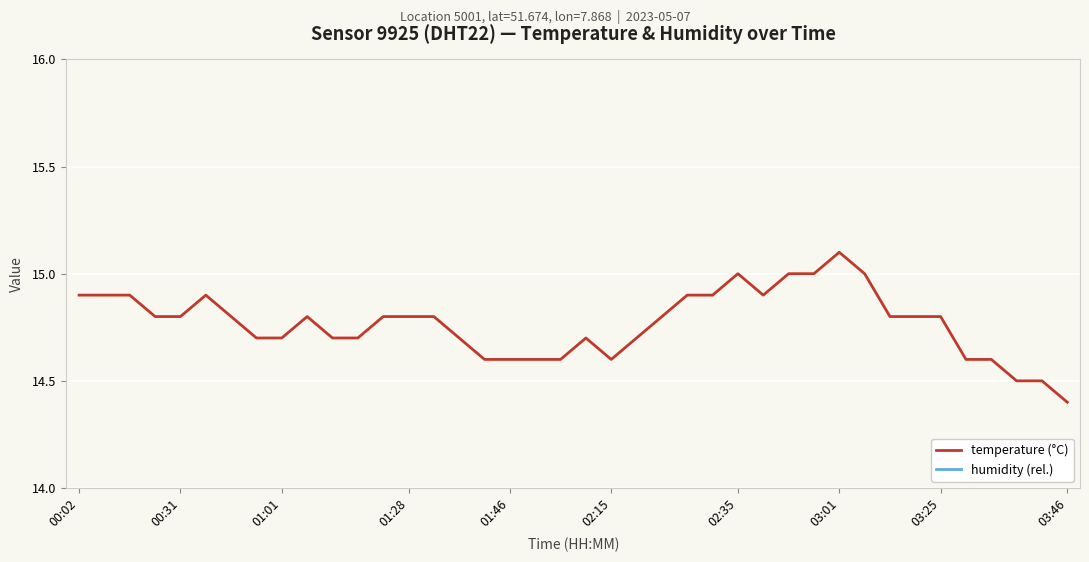

Which category has the lowest value in the temperature (°C) series?

03:46